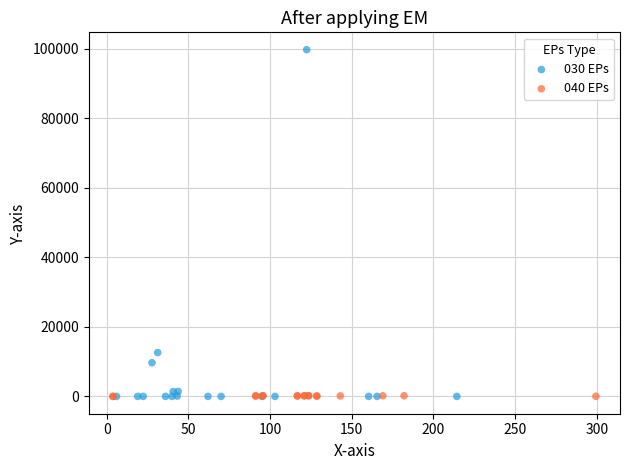

What are all the series names shown in the legend?

030 EPs, 040 EPs